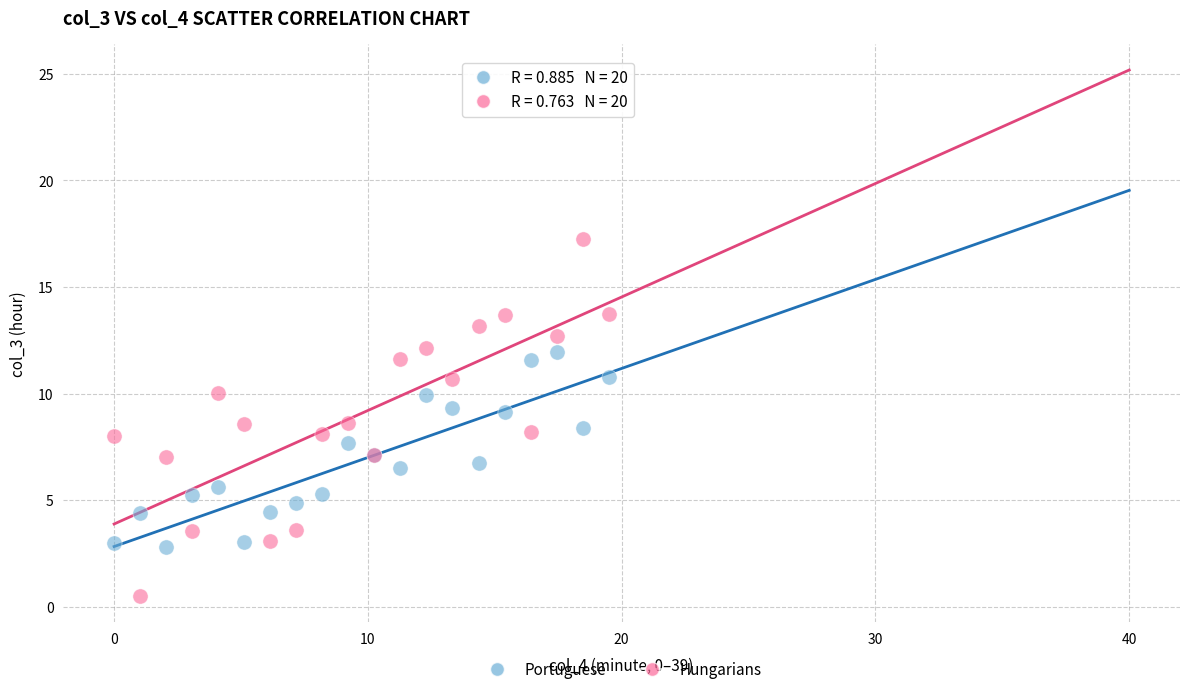

What are all the series names shown in the legend?

Portuguese, Hungarians